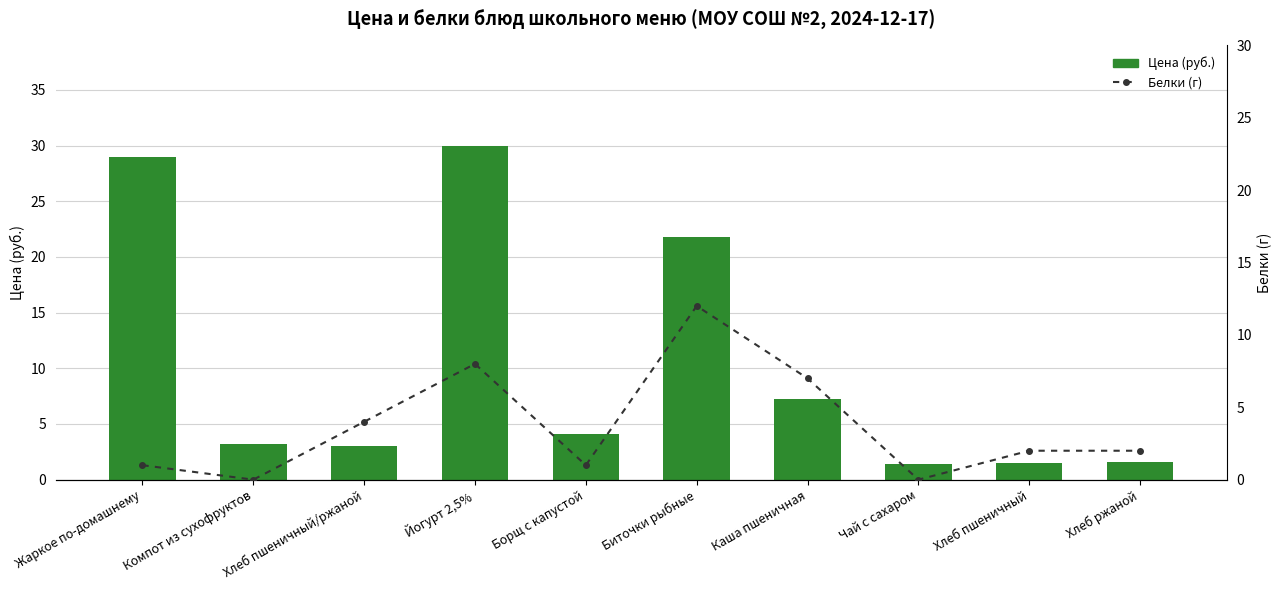

At how many categories does at least one series exceed 2?

7